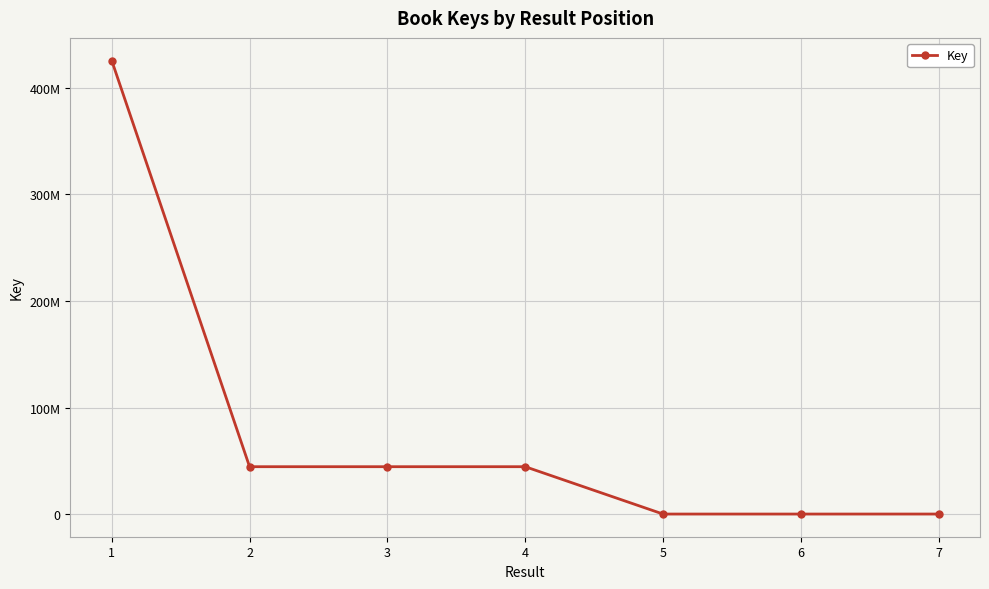

Does the chart have visible grid lines?

Yes